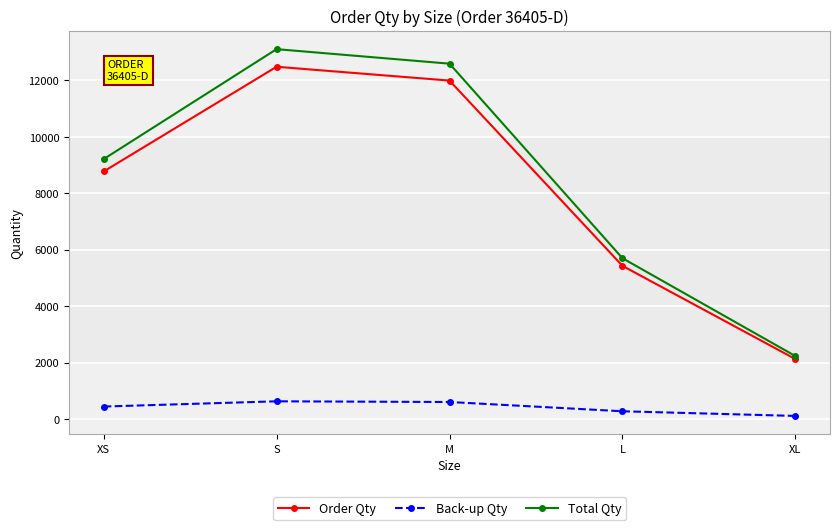

True or false: Order Qty and Back-up Qty cross at least once.

False